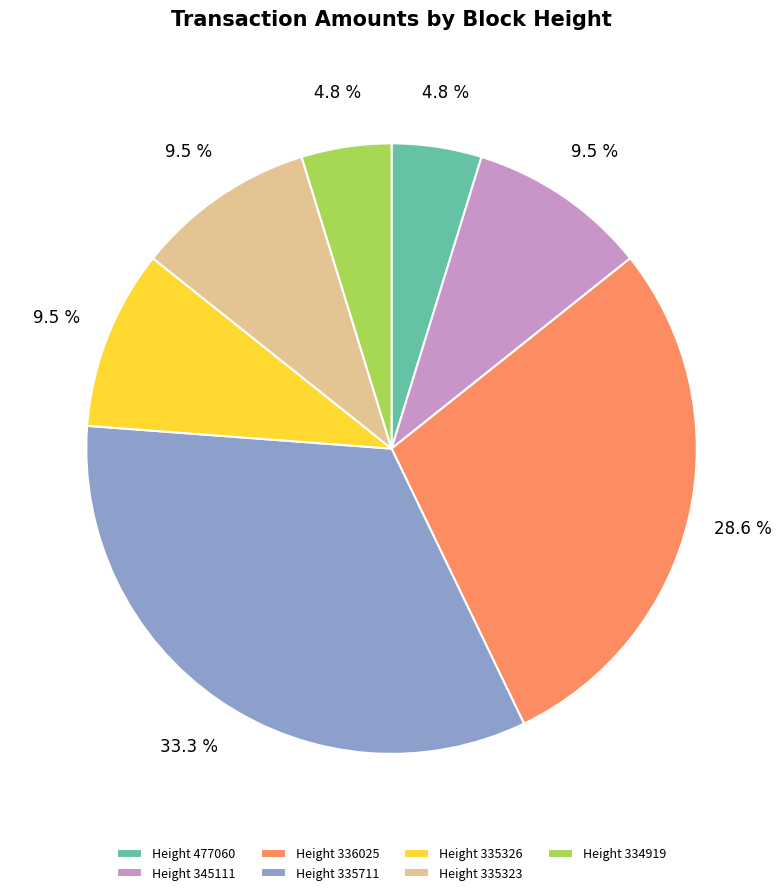

What is the largest slice in the pie chart?

Height 335711